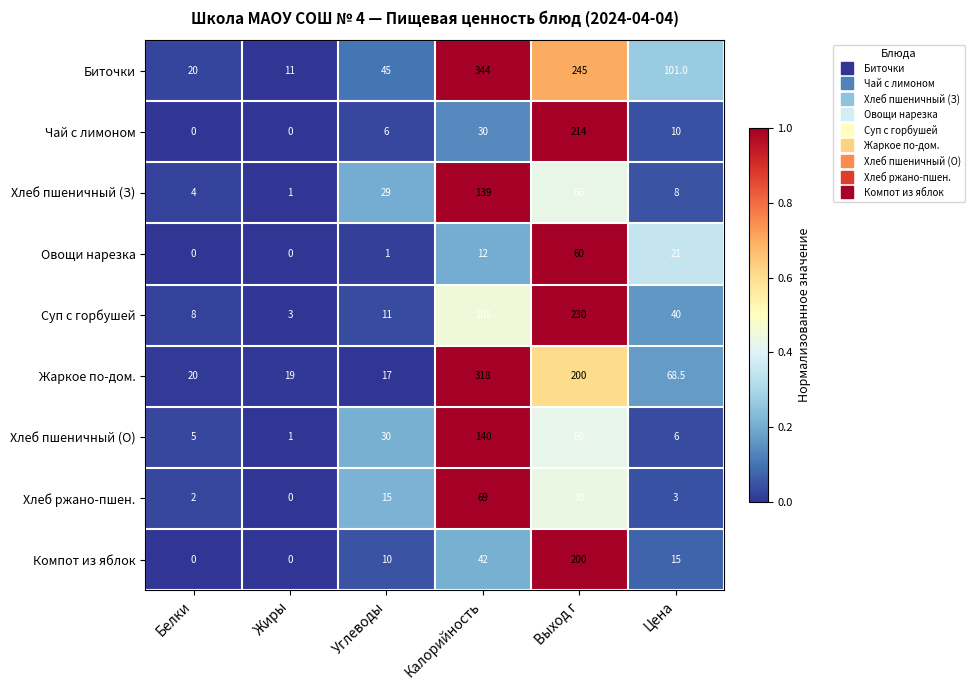

Which series has the widest spread of values?

Биточки